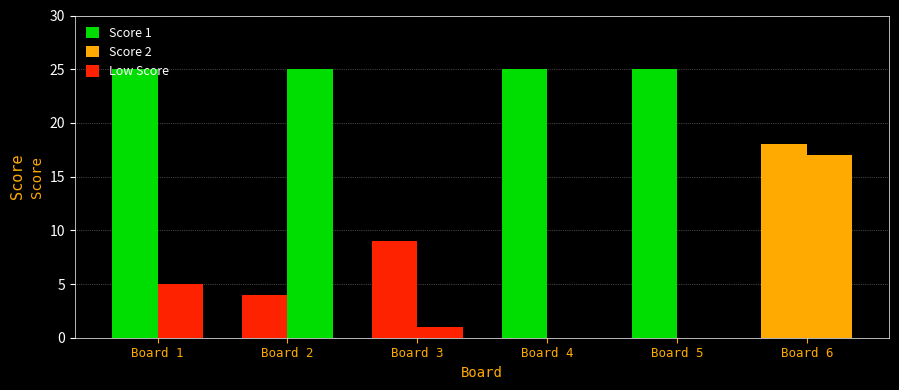

Which category has the lowest value across all series?

Board 4